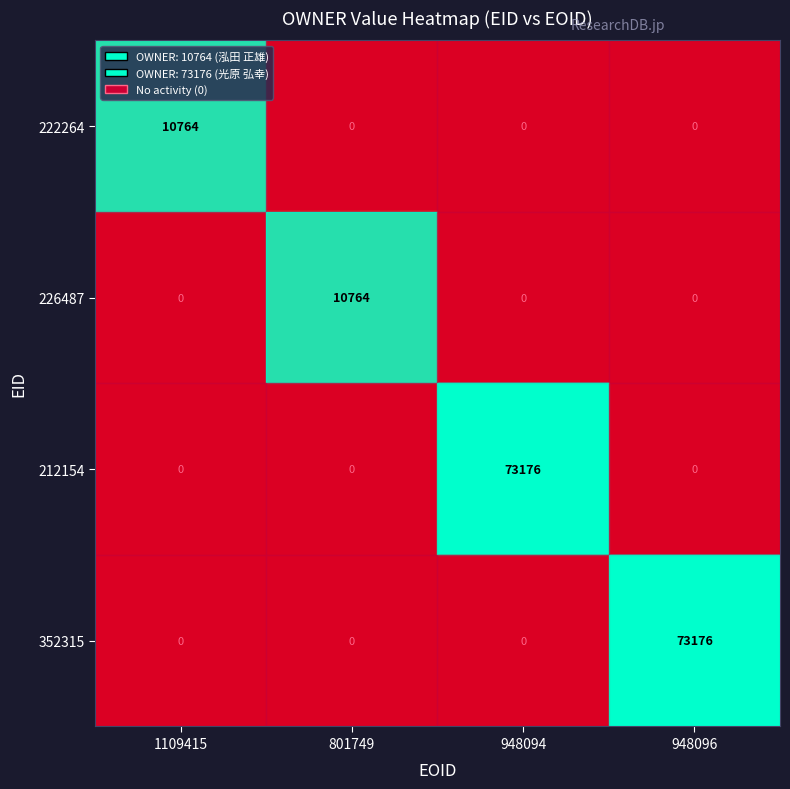

How many 226487 values are between 0 and 10764?

4